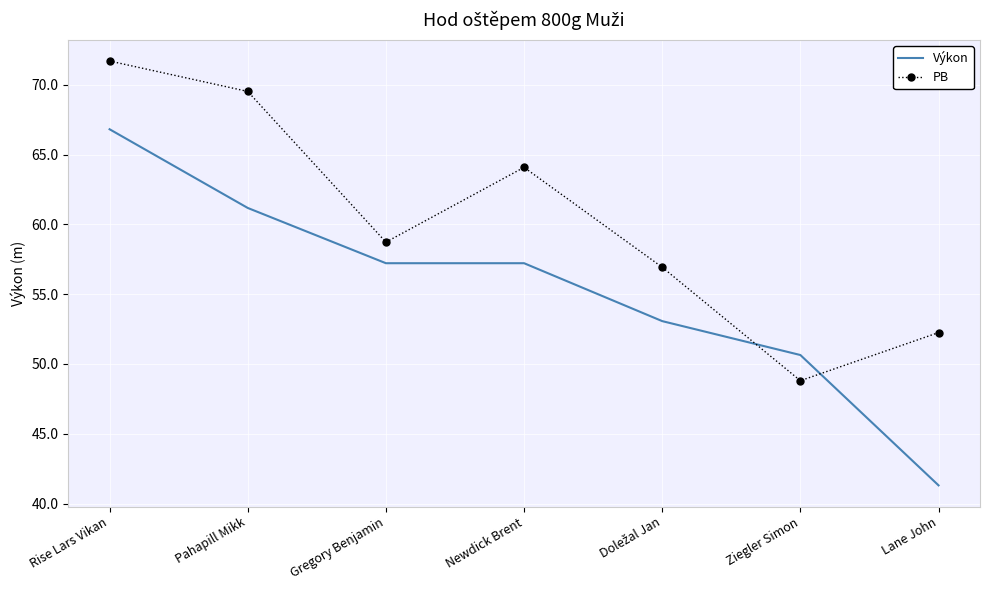

Which series ends up on top after the final intersection of Výkon and PB?

PB